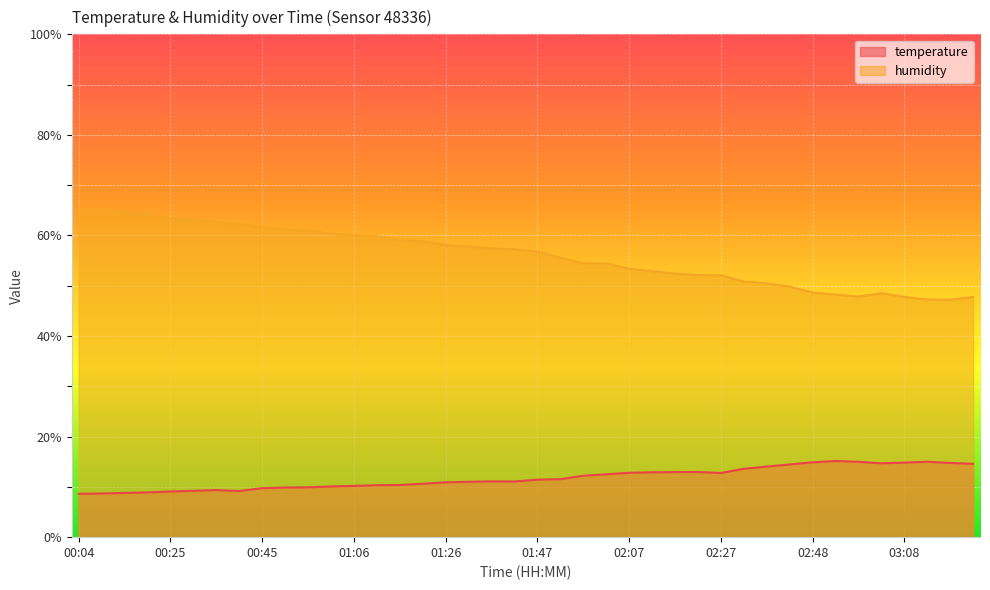

How many lines are shown in the chart?

2